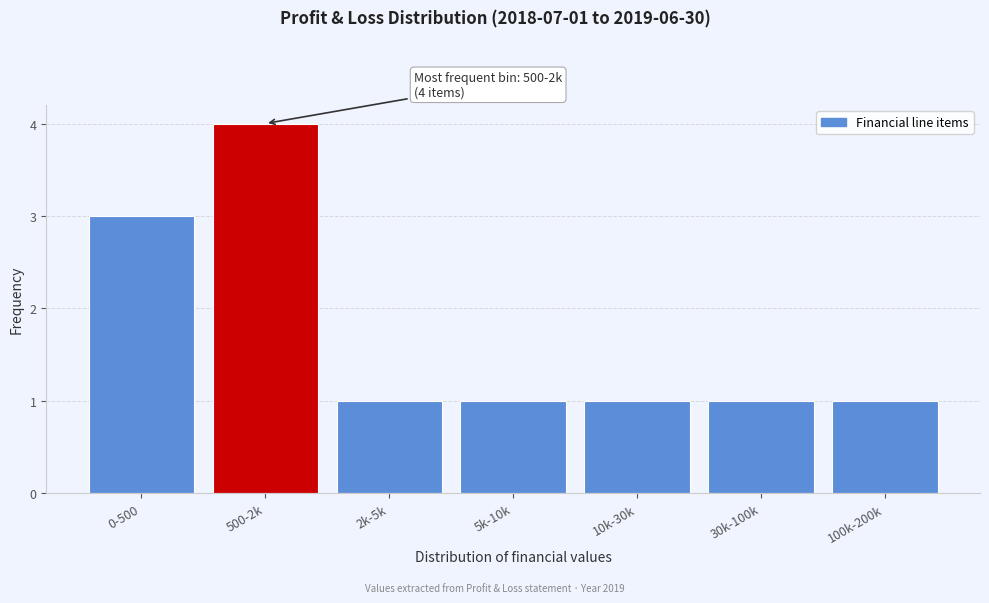

Reading left to right, list all the values displayed in this chart.

3	4	1	1	1	1	1